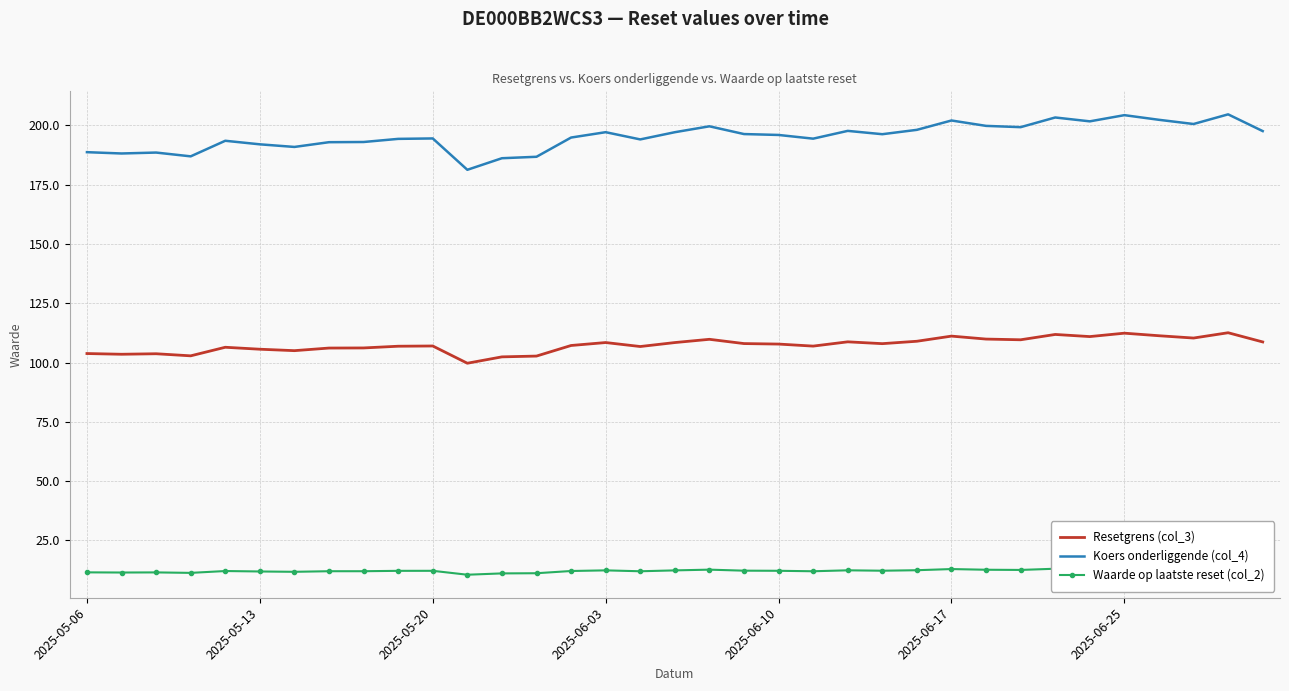

True or false: Resetgrens (col_3) has a value of 108.4 at 17.

True